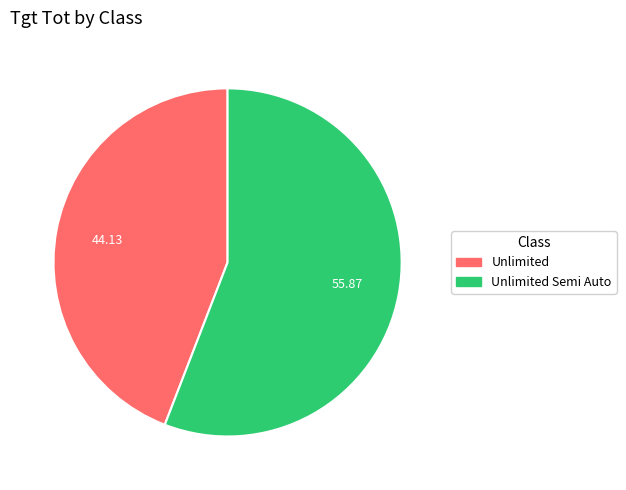

What is the largest slice in the pie chart?

Unlimited Semi Auto